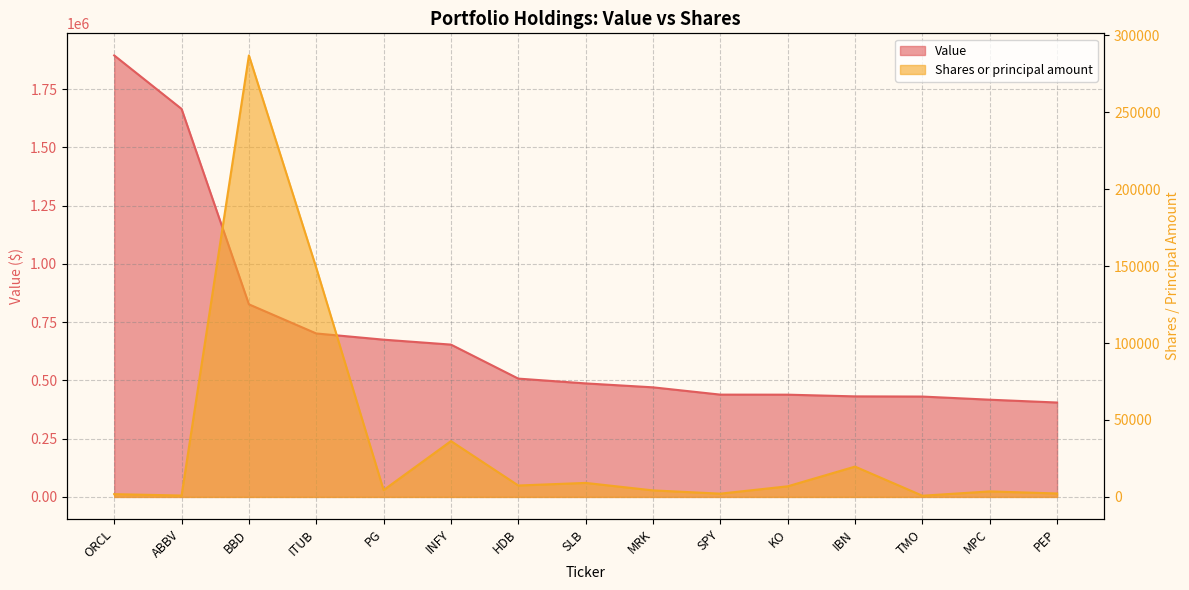

At which label is Value closest to 1149770?

BBD